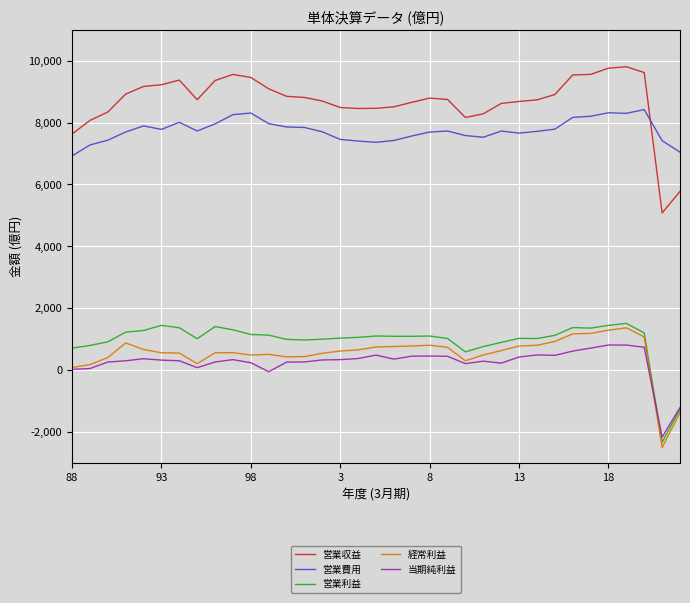

Which series has the largest range (max minus min)?

営業収益